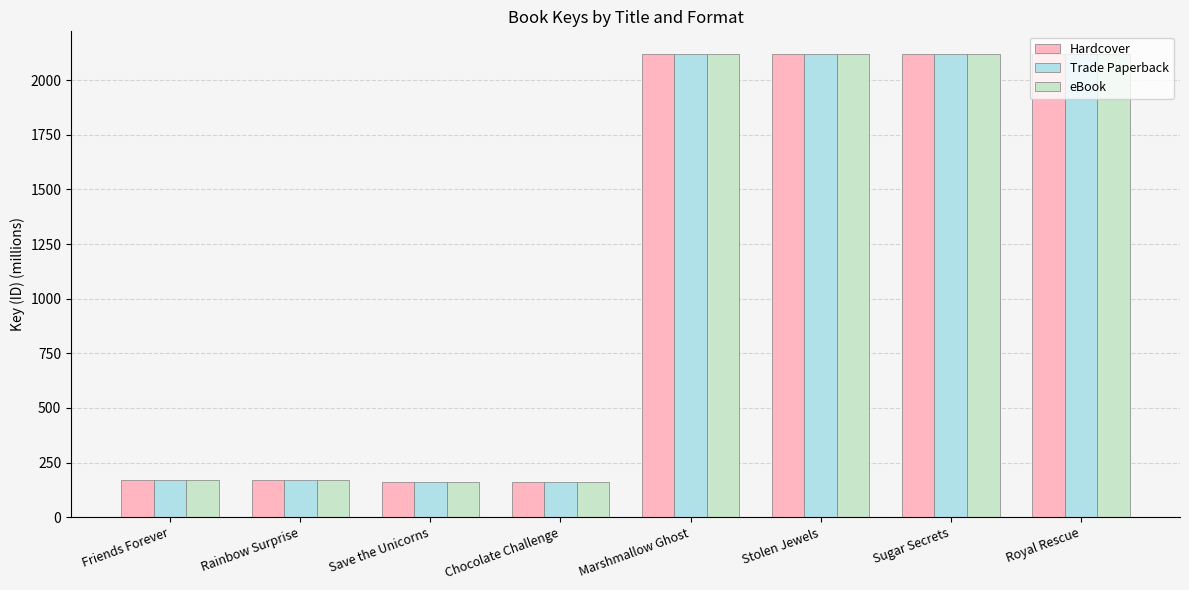

True or false: Hardcover has a value of 2117.8 at Marshmallow Ghost.

True